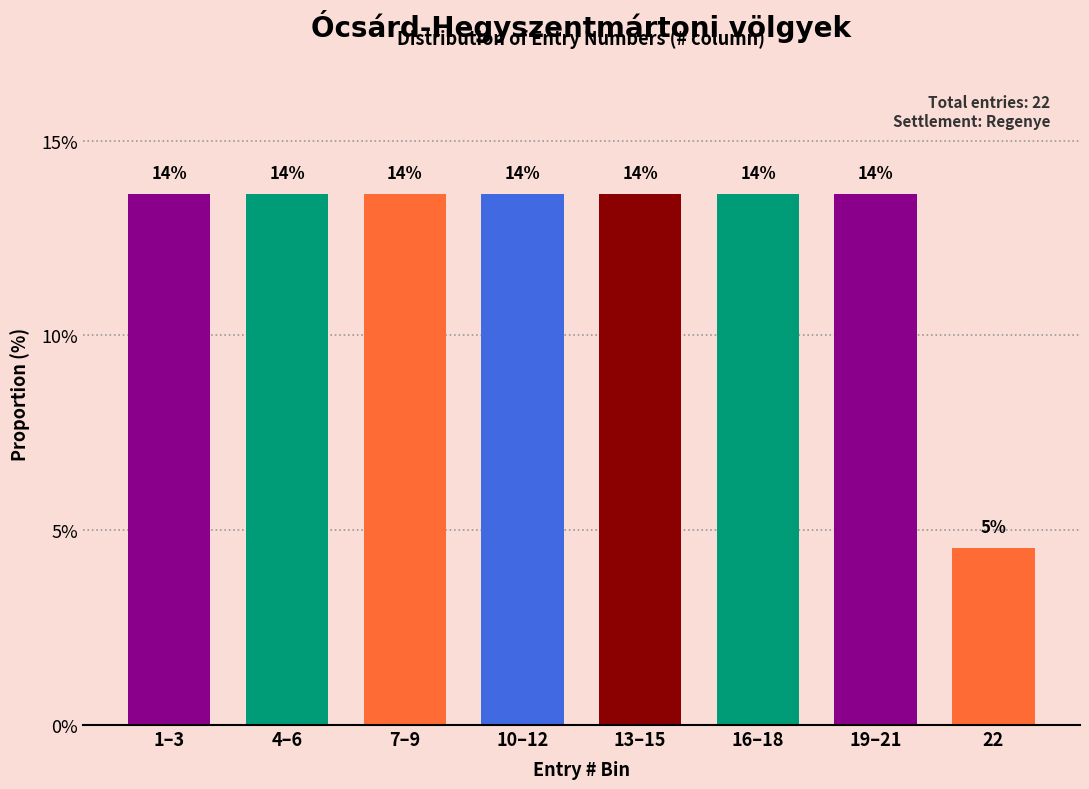

How many bars are there in total?

8